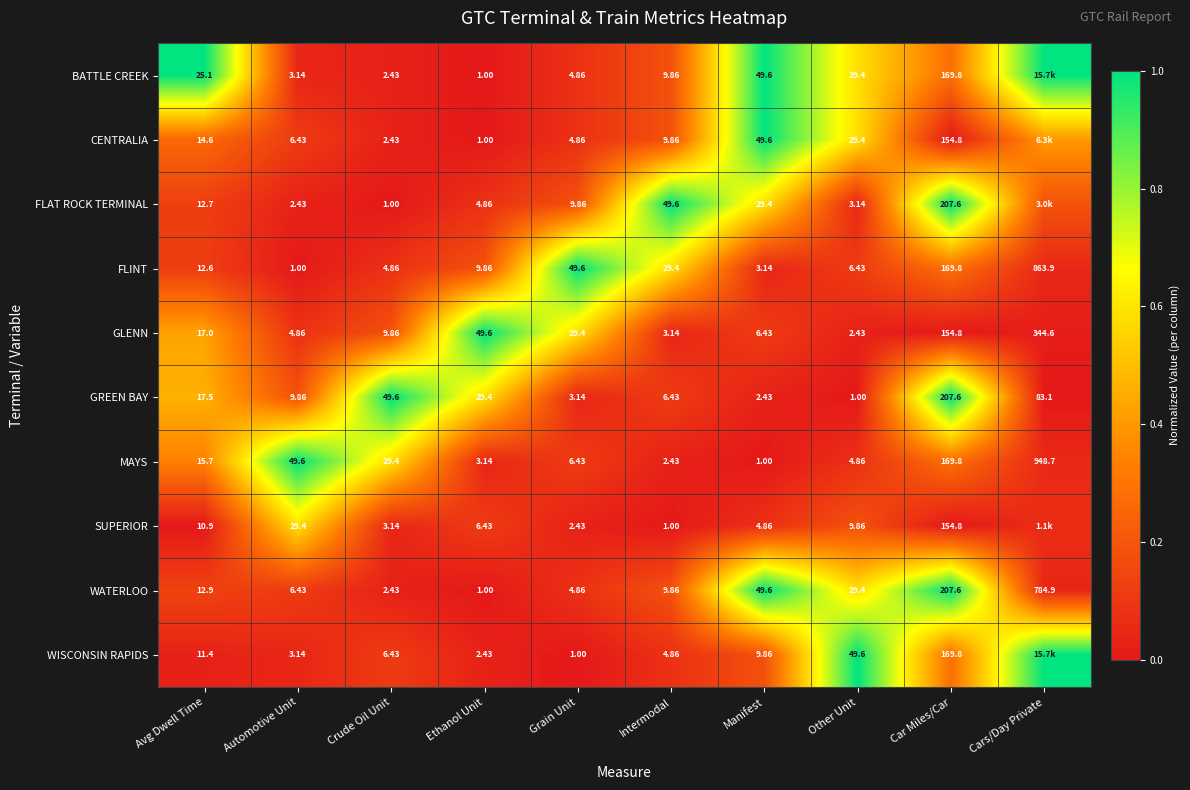

Which category has the highest value in the FLINT series?

Cars/Day Private